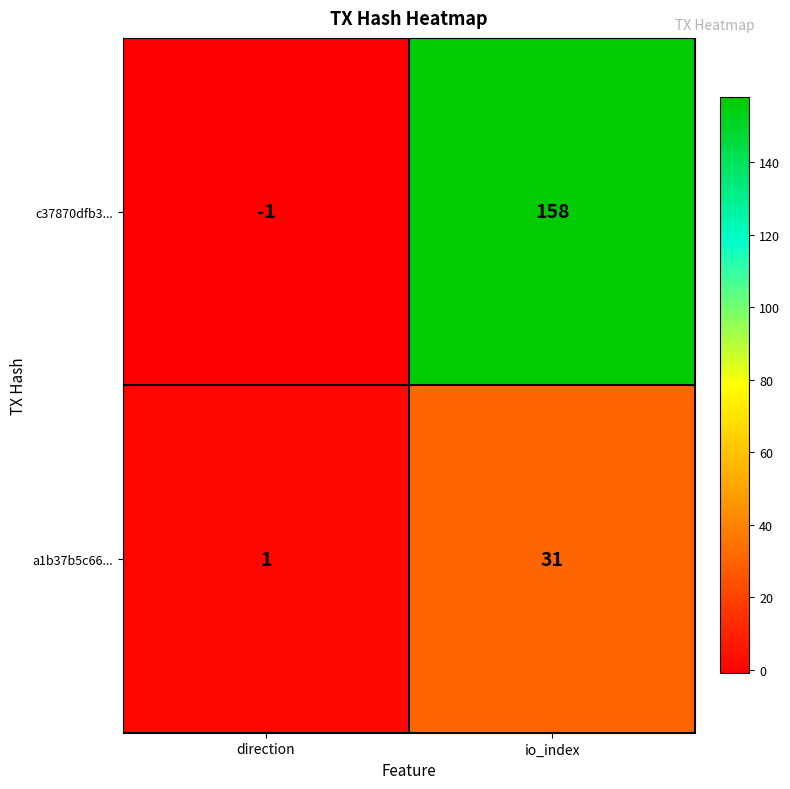

What is the spread (max minus min) of values at io_index?

127